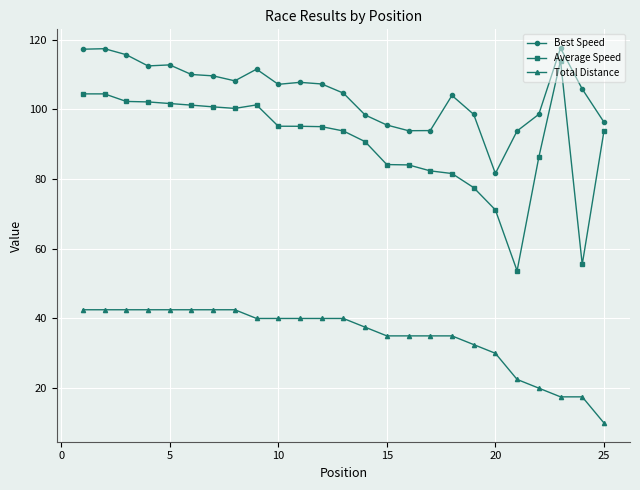

True or false: Best Speed and Average Speed intersect in this chart.

False